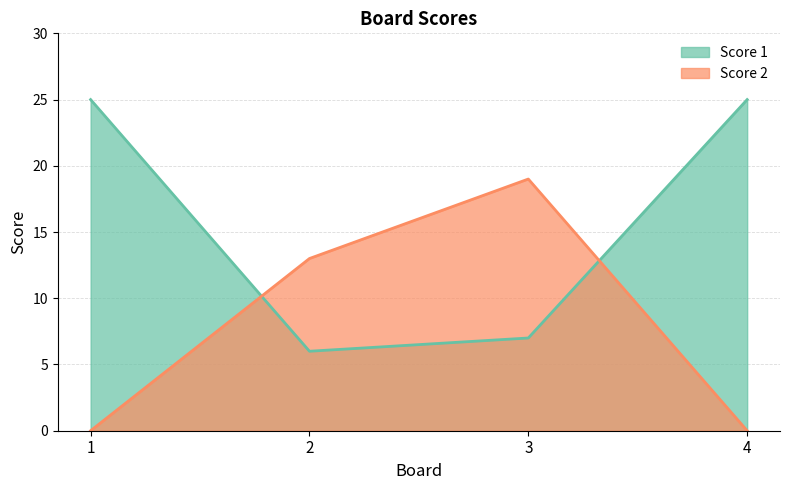

The value of Score 2 at 4 is 13. True or false?

False